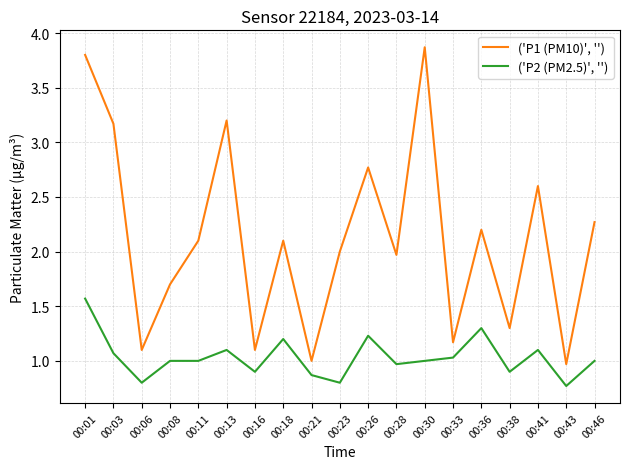

At how many categories does at least one series exceed 0?

19